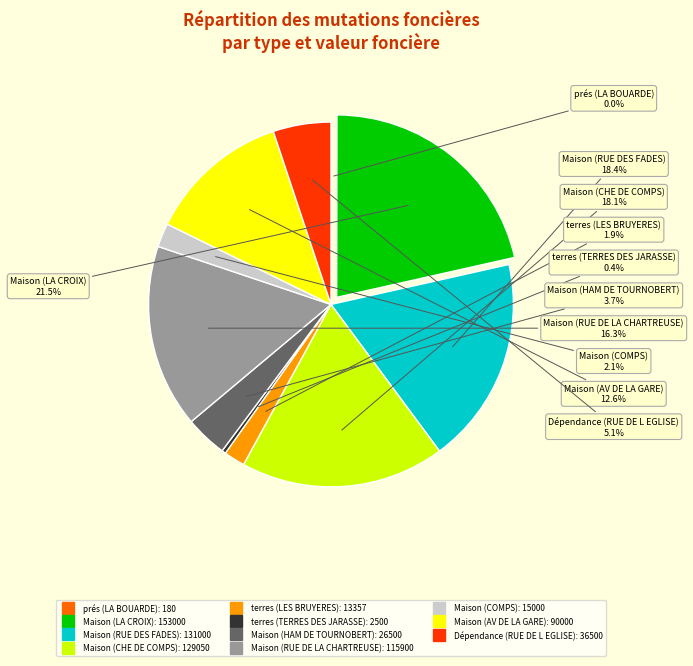

What portion of the pie excludes terres (TERRES DES JARASSE)?

99.6%